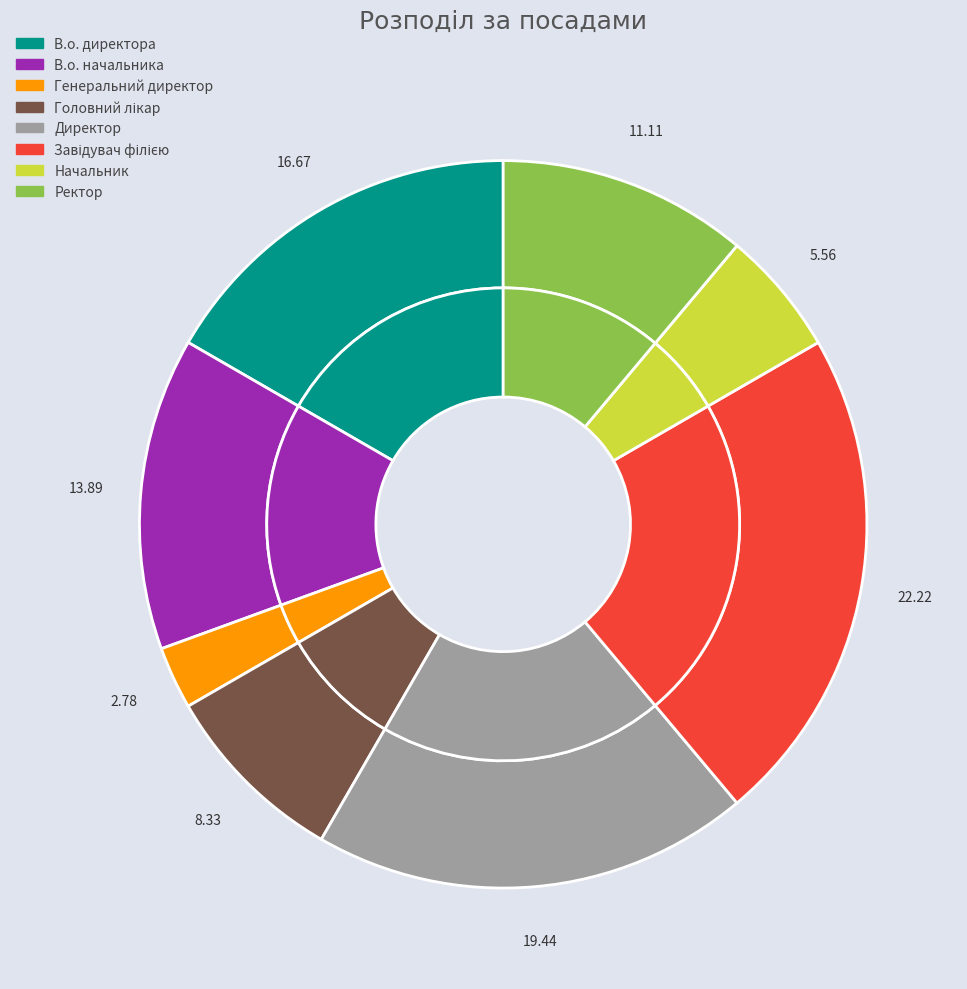

The В.о. начальника slice represents 14% of the pie. True or false?

True